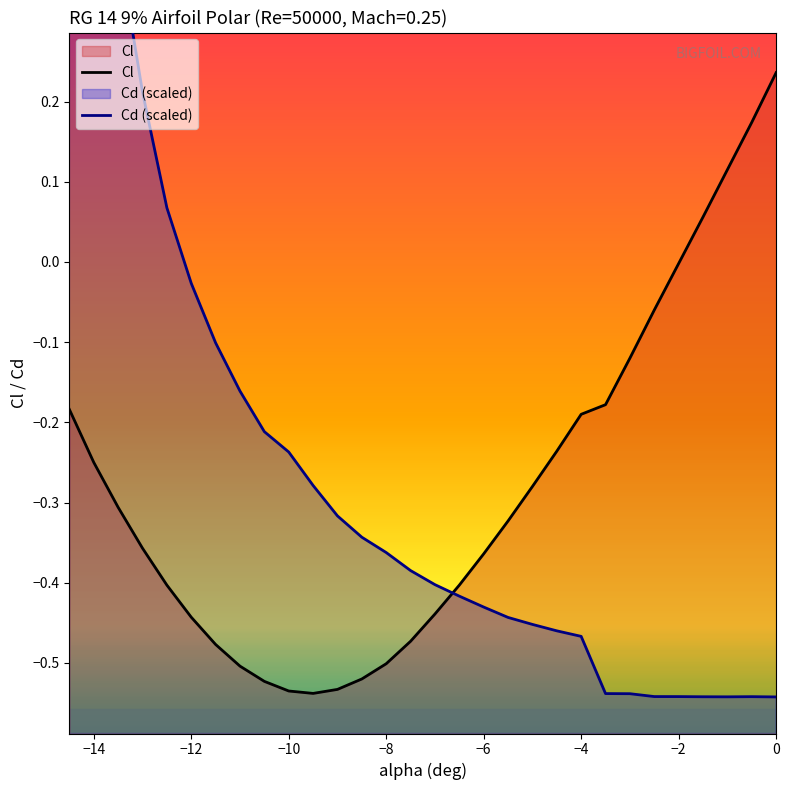

Is it true that Cl equals -0.0 at −2?

True